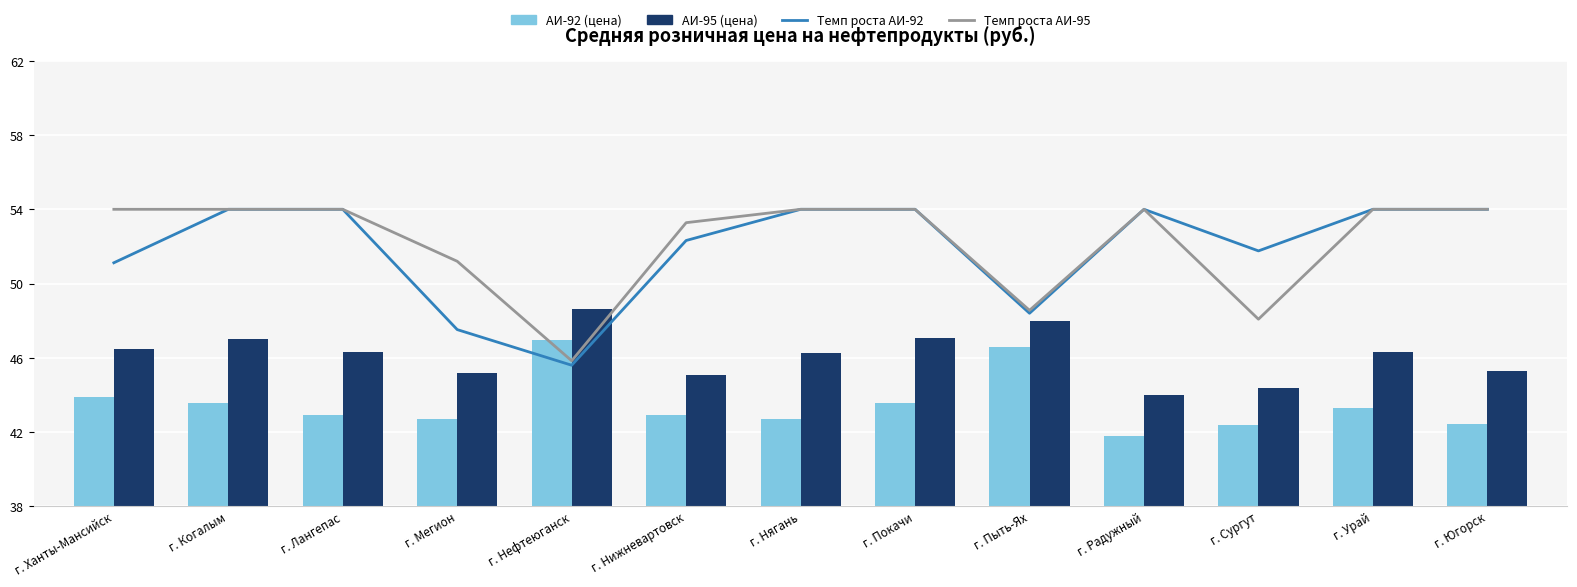

What is the difference between the second highest and minimum values in the АИ-95 (цена) series?

4.0